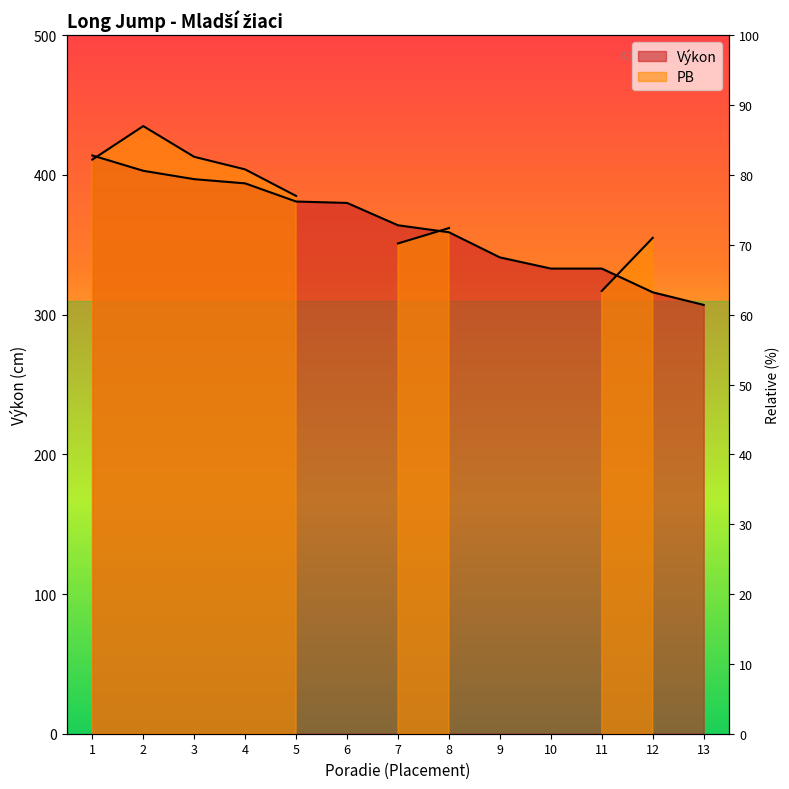

What is the ratio of the value at 3 to the value at 9?

1.2